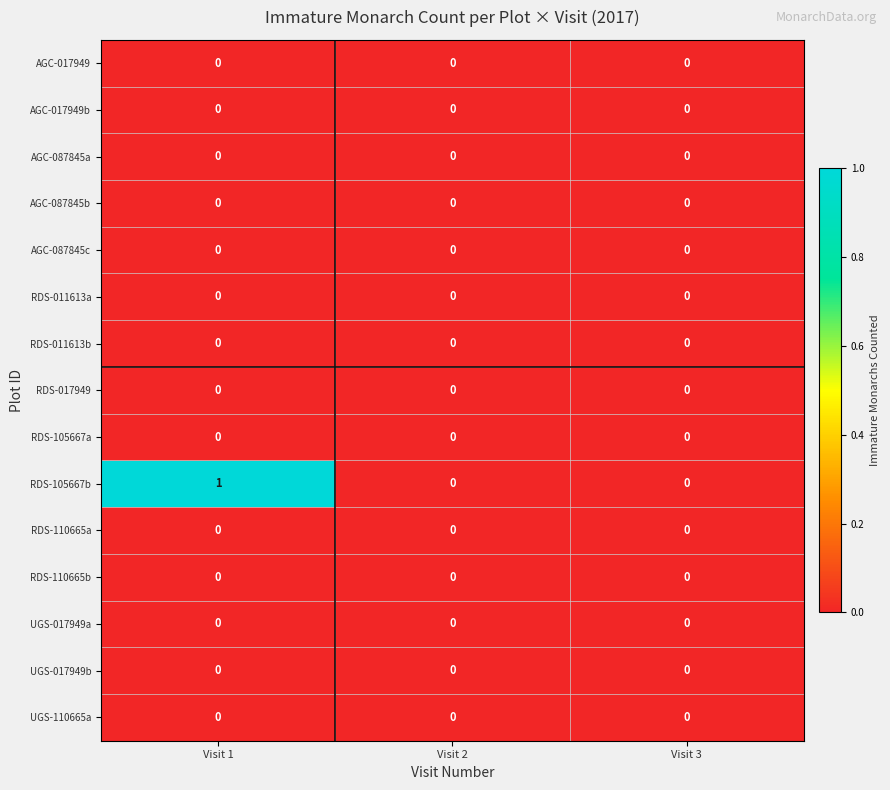

Which series has the largest total across all categories?

RDS-105667b